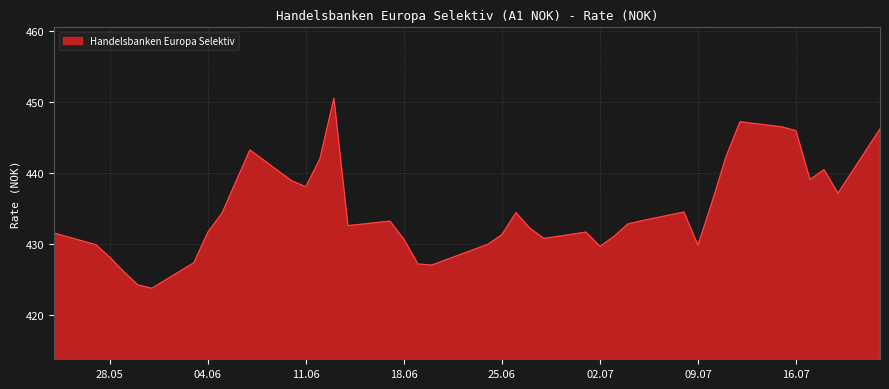

What is the difference between the maximum and minimum values?

26.7